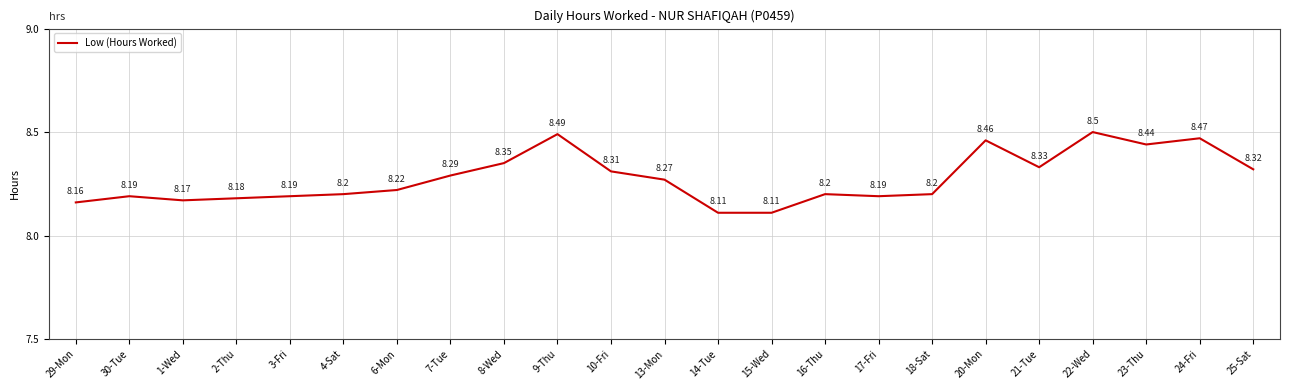

The chart shows a value of 4.7 at 4-Sat. True or false?

False